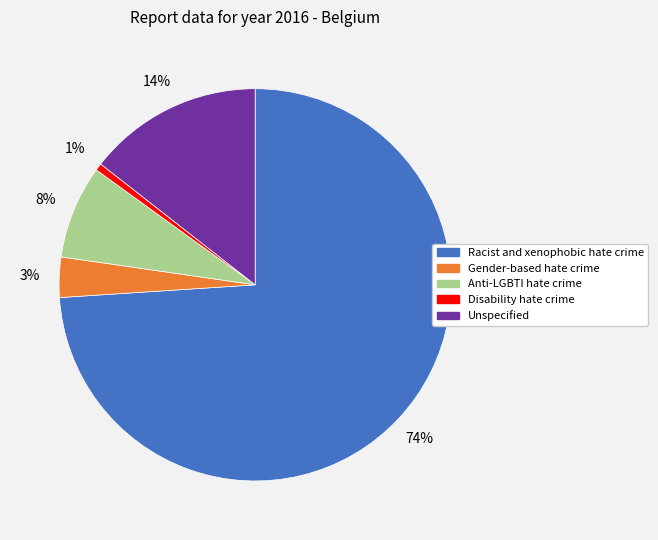

Do Racist and xenophobic hate crime and Disability hate crime together represent more than half of the pie?

Yes